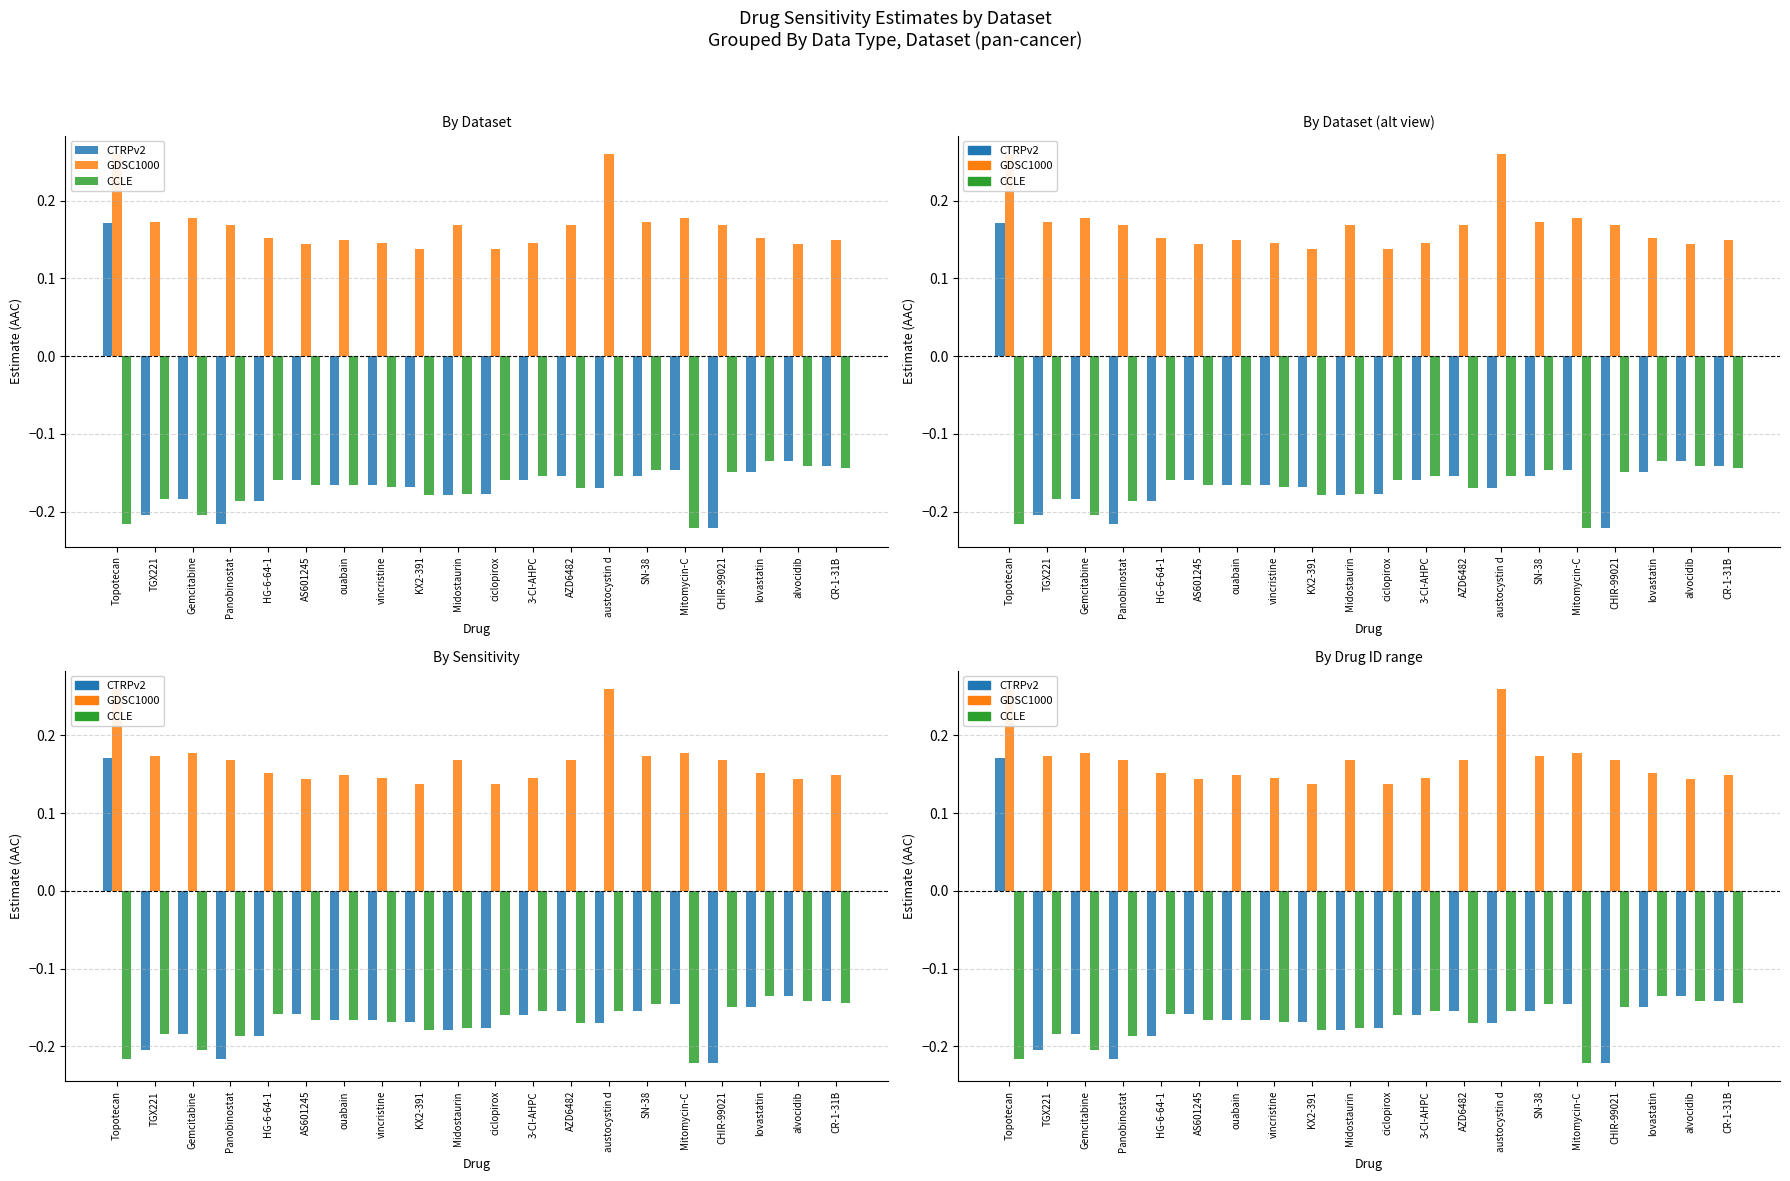

The CTRPv2 series shows -0.1 at Panobinostat. True or false?

False